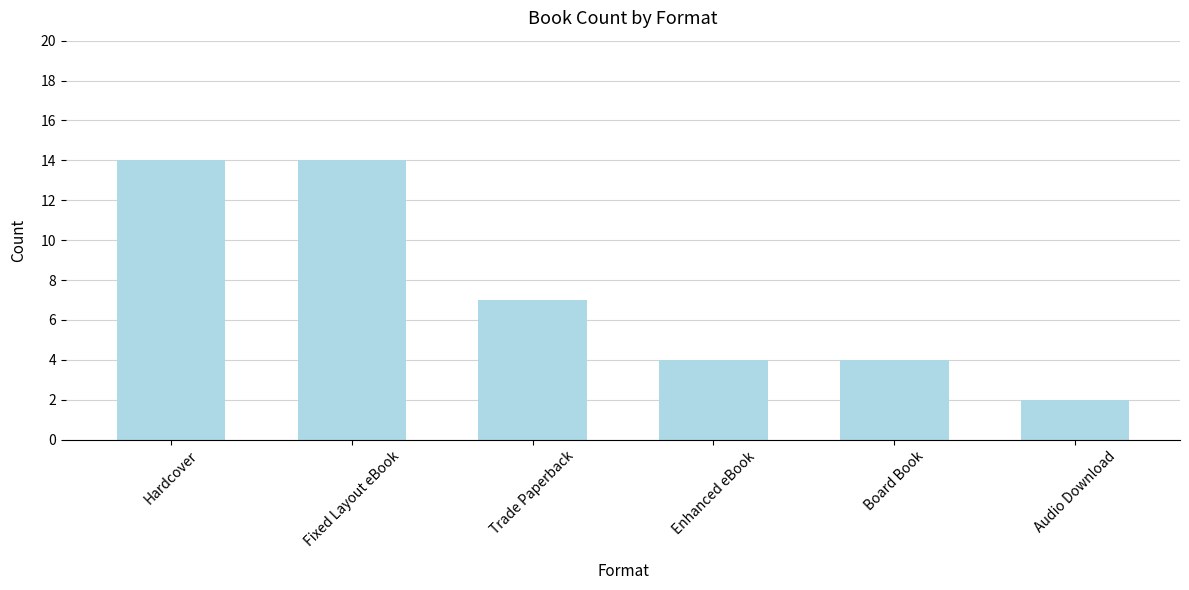

Reading left to right, transcribe all the data shown in this chart.

Hardcover=14	Fixed Layout eBook=14	Trade Paperback=7	Enhanced eBook=4	Board Book=4	Audio Download=2